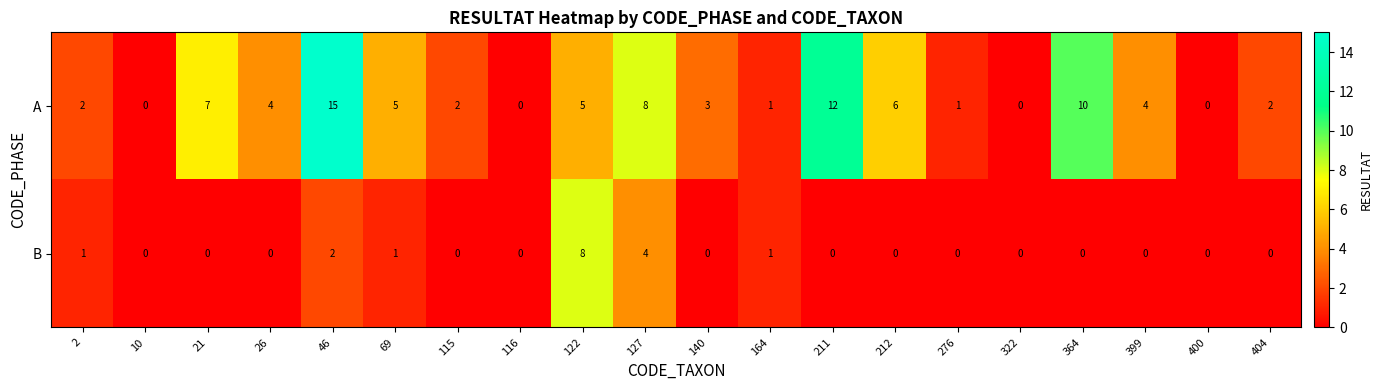

Rank the series at 212 from lowest to highest value.

B, A